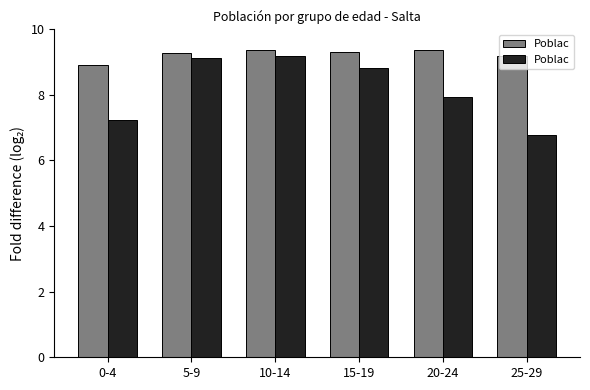

Which label corresponds to the smallest value in the chart?

25-29